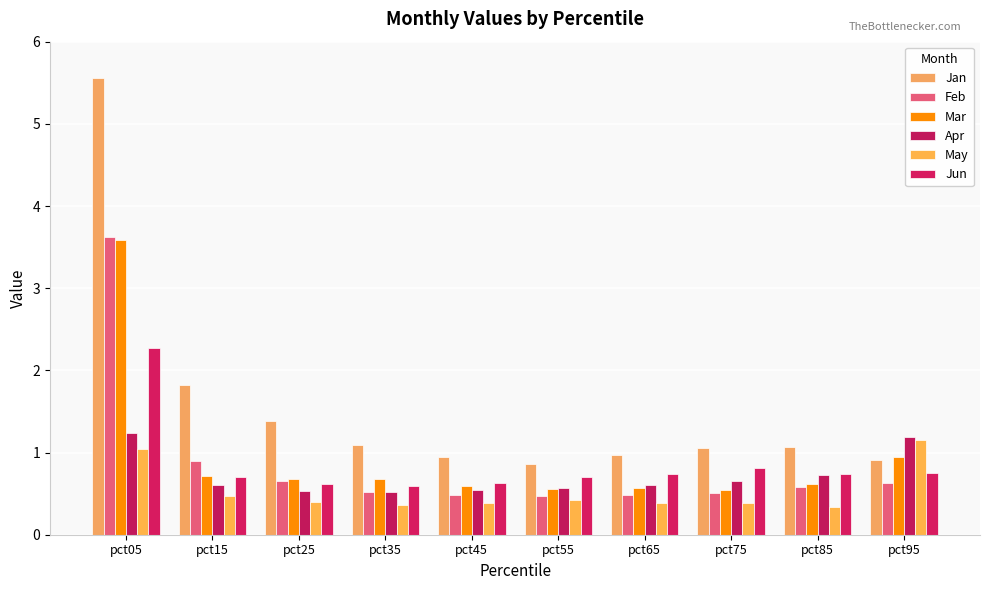

The Jun series shows 1.4 at pct05. True or false?

False